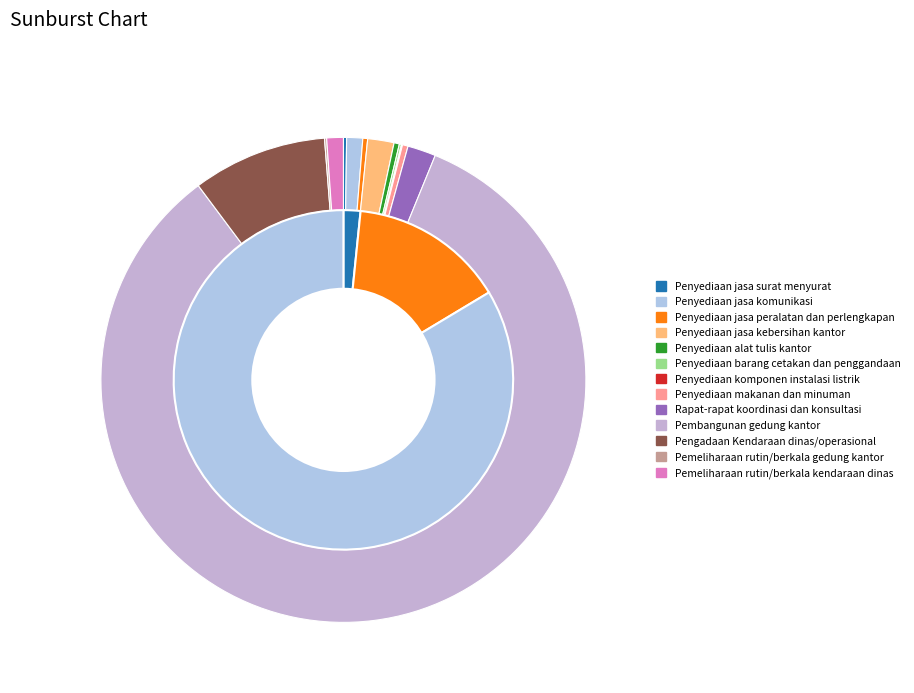

Approximately how many times larger is the value at Penyediaan jasa kebersihan kantor compared to Penyediaan alat tulis kantor?

4.9